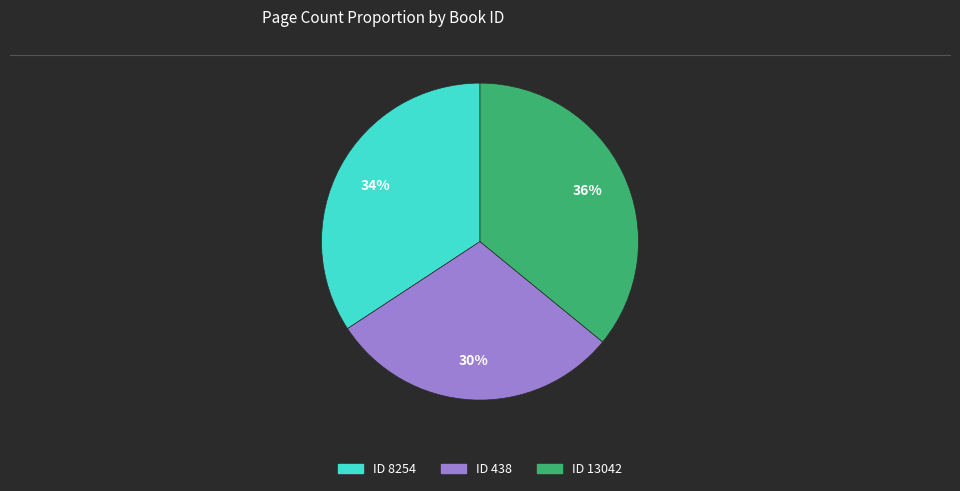

To the nearest percent, what is the difference between the largest and smallest slice percentages?

6%